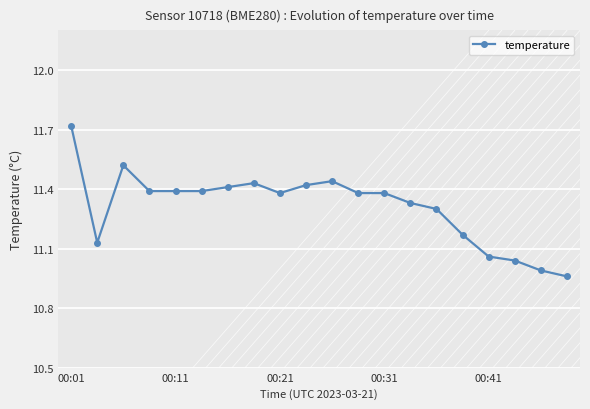

What is the difference between the second highest and second lowest values?

0.5